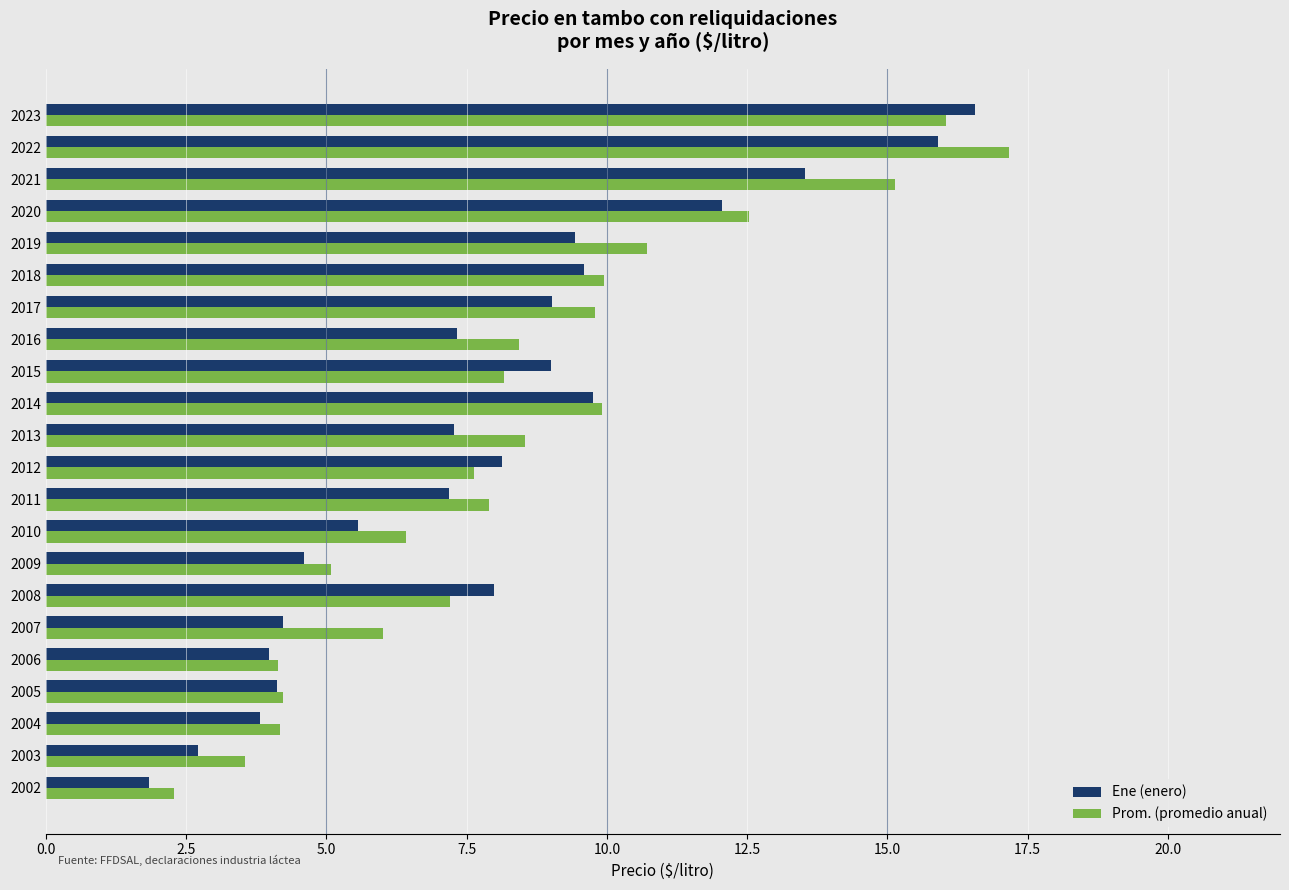

Is the value of Ene (enero) at 2019 greater than the value of Prom. (promedio anual) at 2021?

No